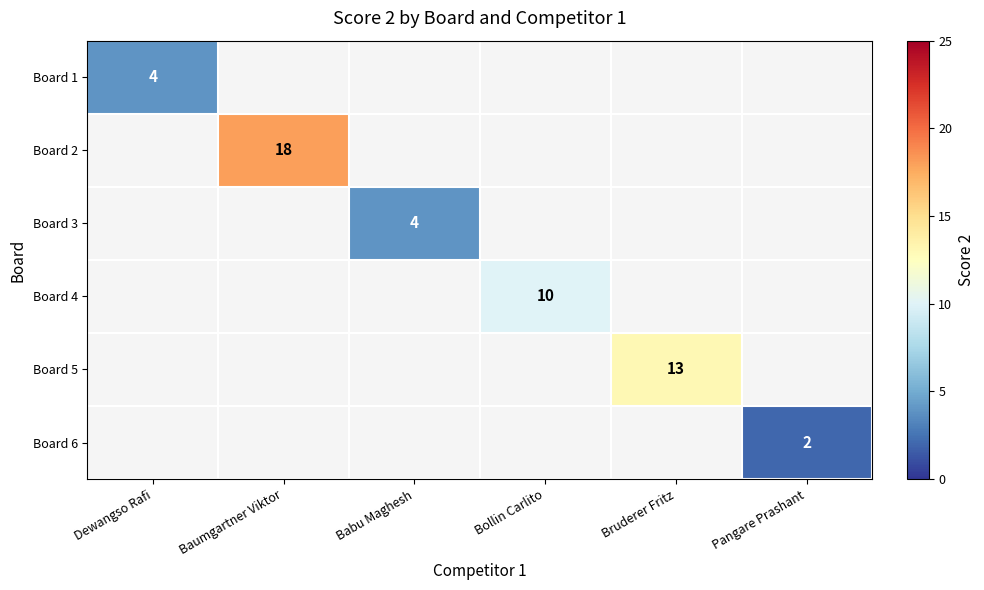

True or false: Board 2 has a value of 18 at Baumgartner Viktor.

True